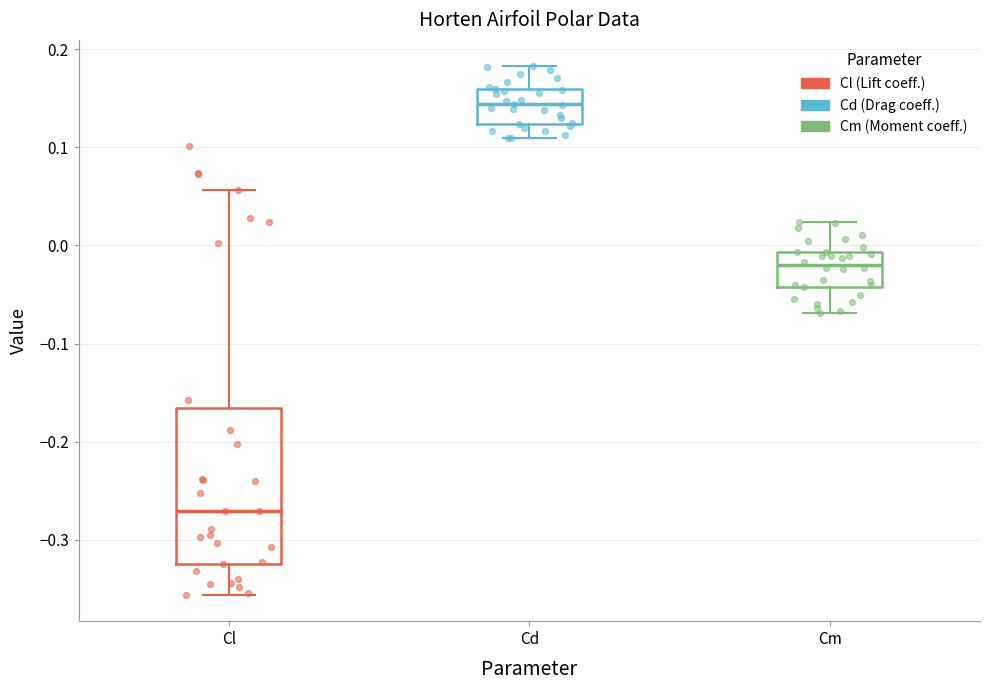

Which box is the tallest, from its lower edge to its upper edge?

Cl